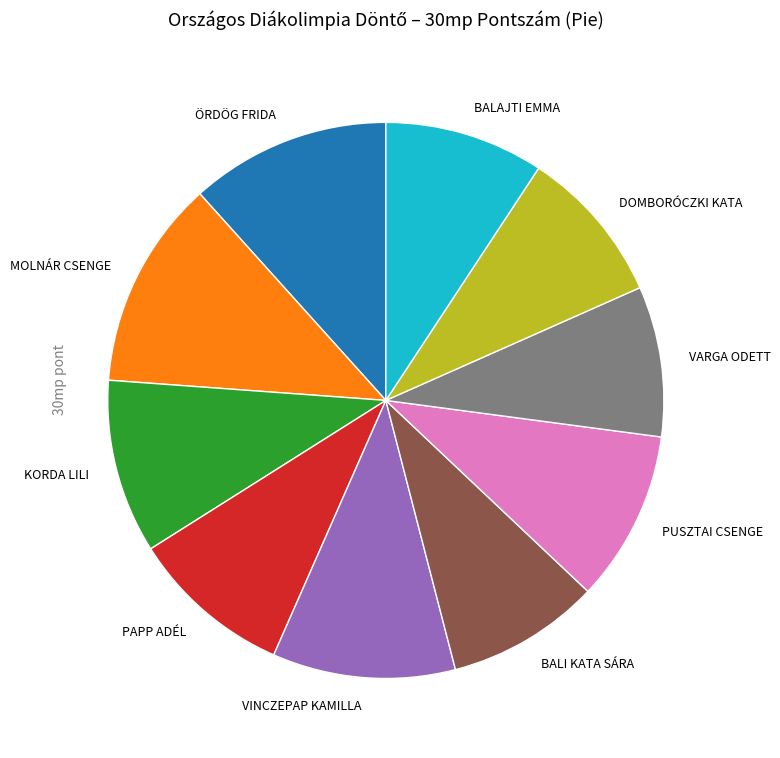

Approximately how many times larger is the value at PAPP ADÉL compared to VINCZEPAP KAMILLA?

0.9